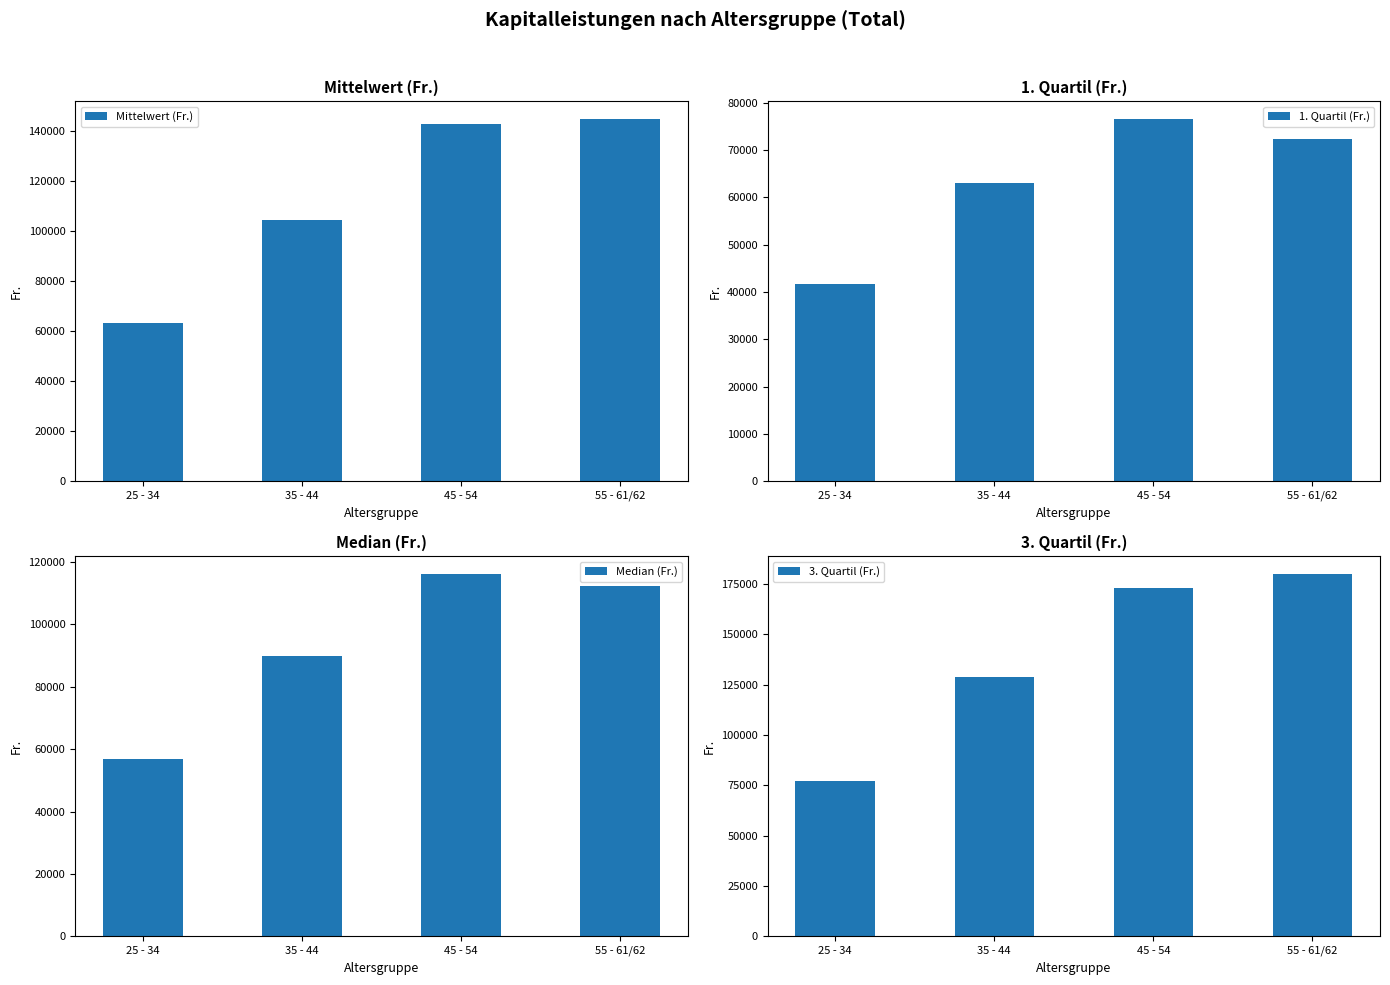

Which series changed the most between 25 - 34 and 45 - 54?

3. Quartil (Fr.)